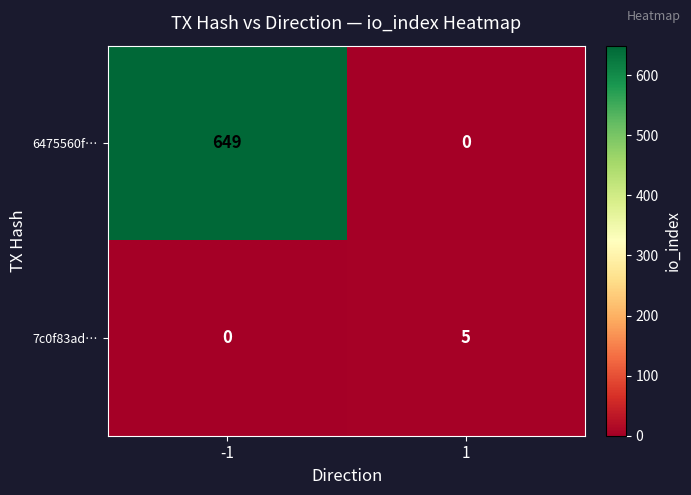

What value does the 7c0f83ad… series have at 1?

5